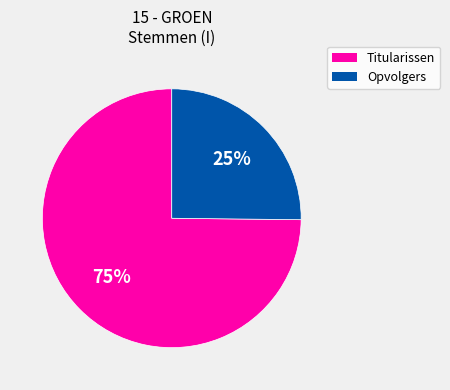

To the nearest percent, what is the average slice percentage?

50%